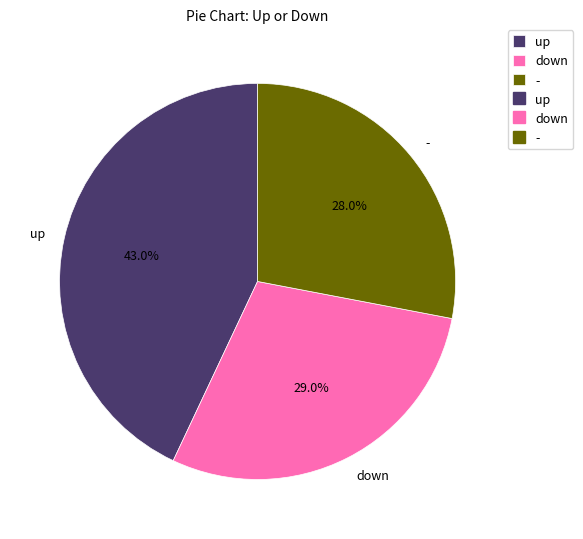

To the nearest percent, what is the combined percentage of up and -?

71%